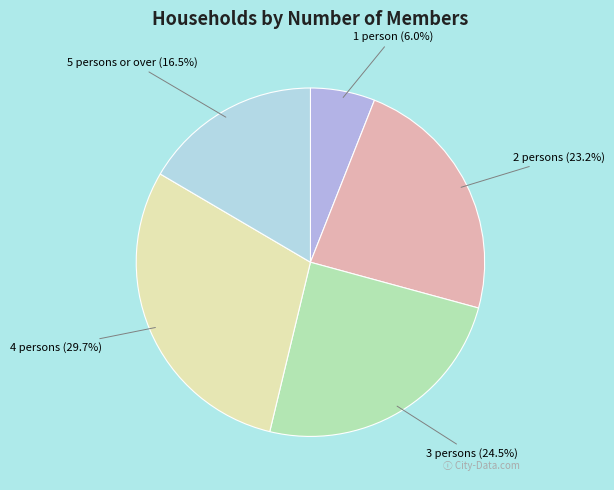

How many slices are in this pie chart?

5